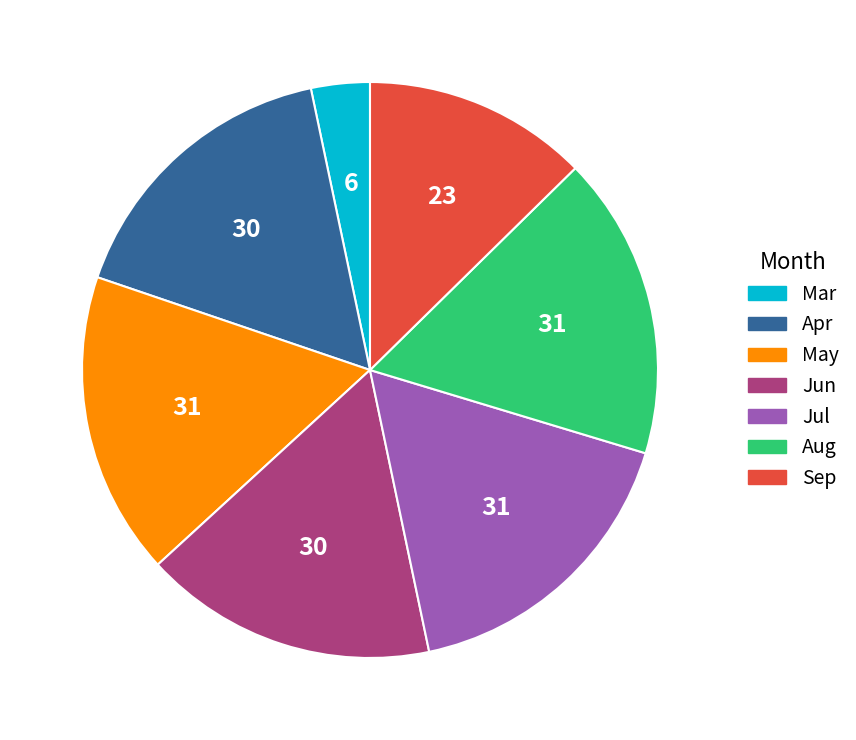

Does any single category account for the majority?

No